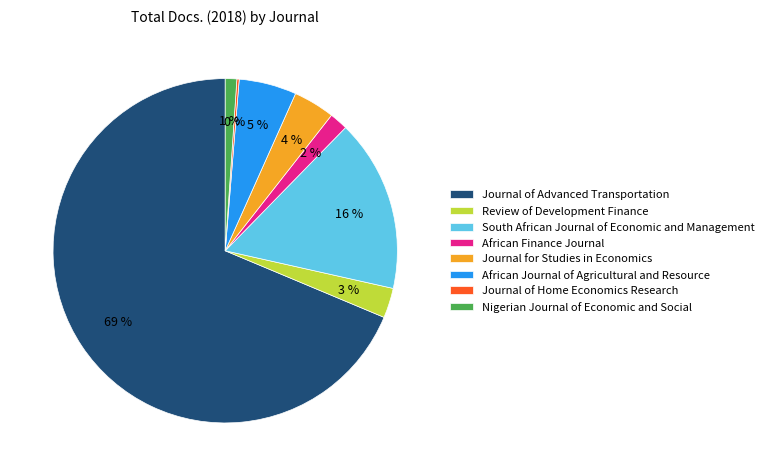

Combined, do Journal of Advanced Transportation and African Journal of Agricultural and Resource account for over 50%?

Yes